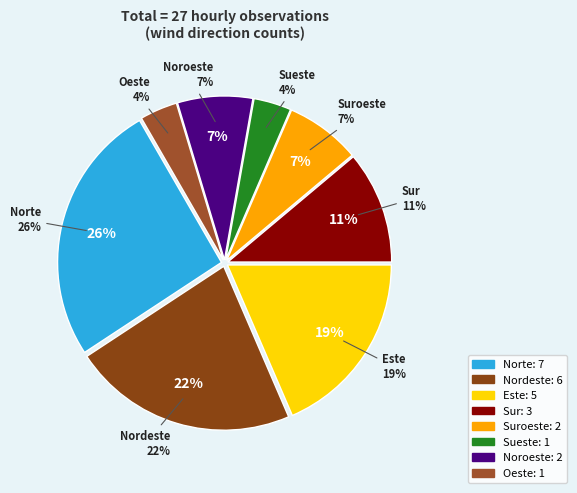

How many segments does this pie chart have?

8